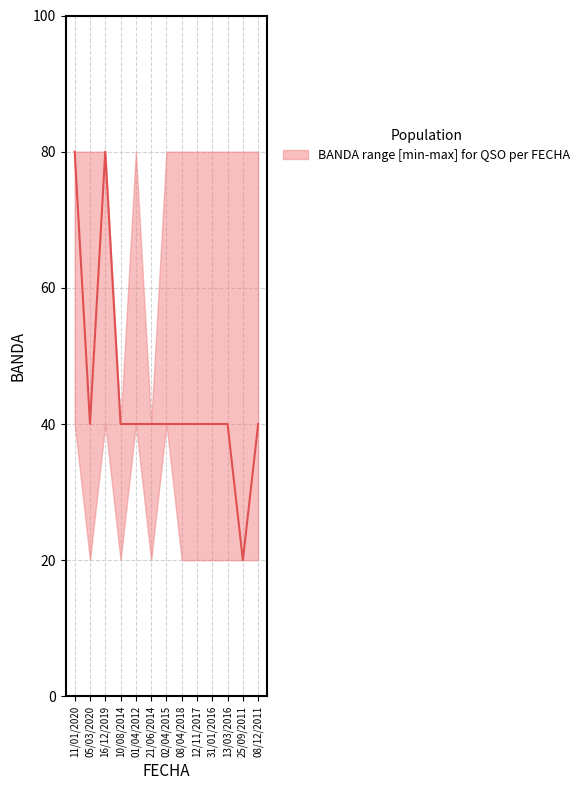

What is the greatest value displayed?

80